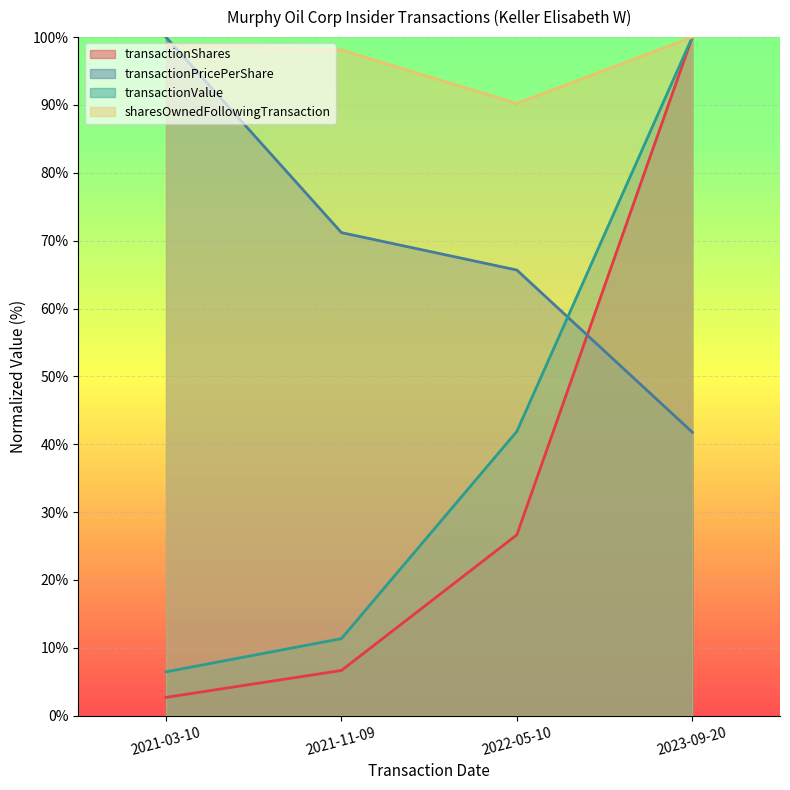

Does the chart display data point markers on the line(s)?

No